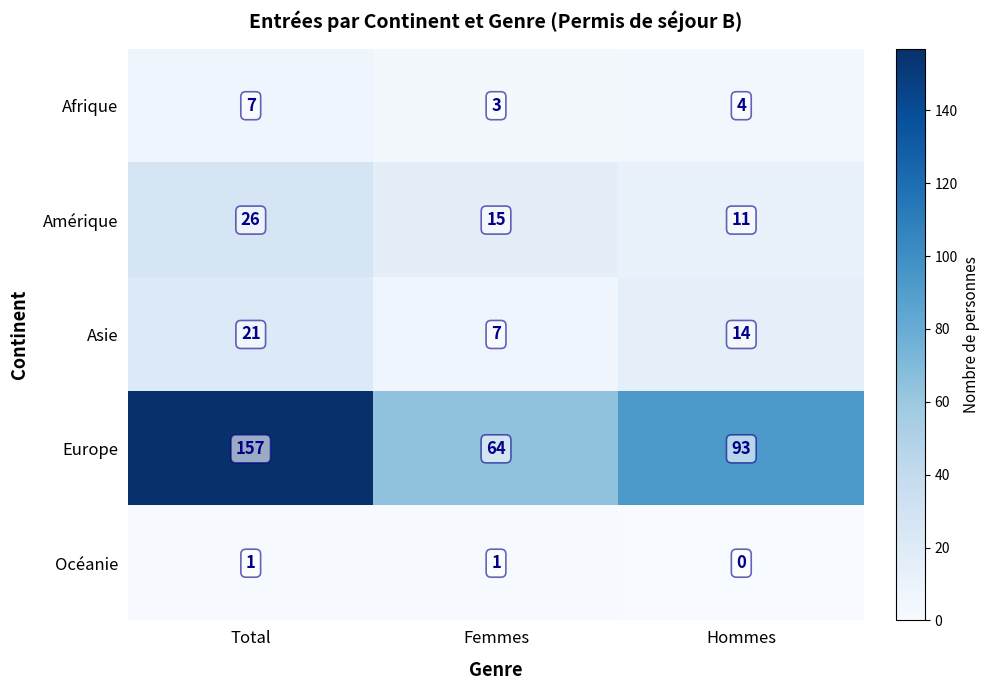

Reading left to right, what are all the values shown in this chart?

Afrique: Total=7	Femmes=3	Hommes=4
Amérique: Total=26	Femmes=15	Hommes=11
Asie: Total=21	Femmes=7	Hommes=14
Europe: Total=157	Femmes=64	Hommes=93
Océanie: Total=1	Femmes=1	Hommes=0